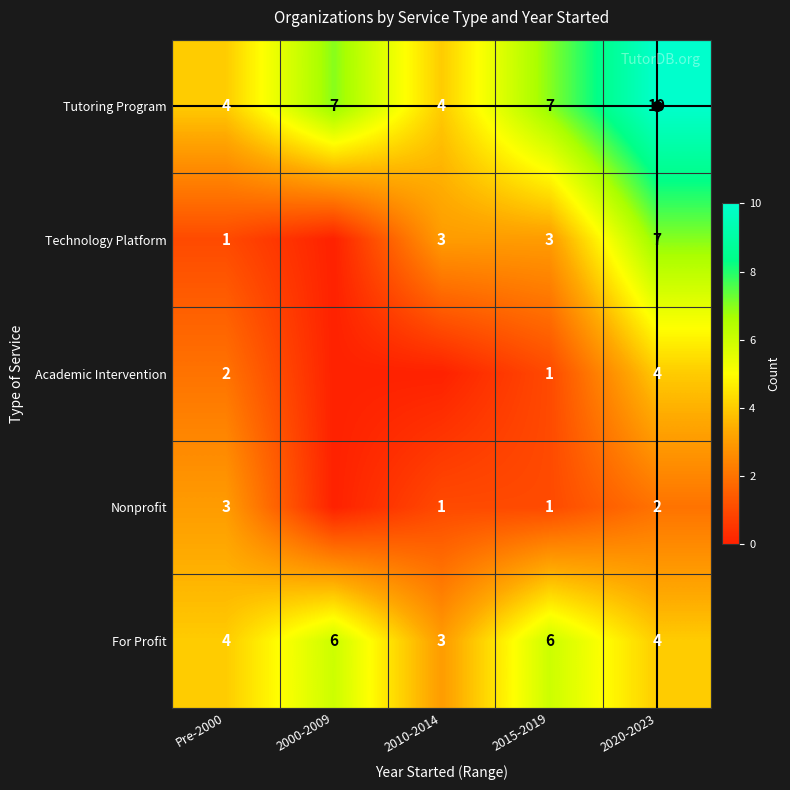

How many Academic Intervention values are between 0 and 2?

4